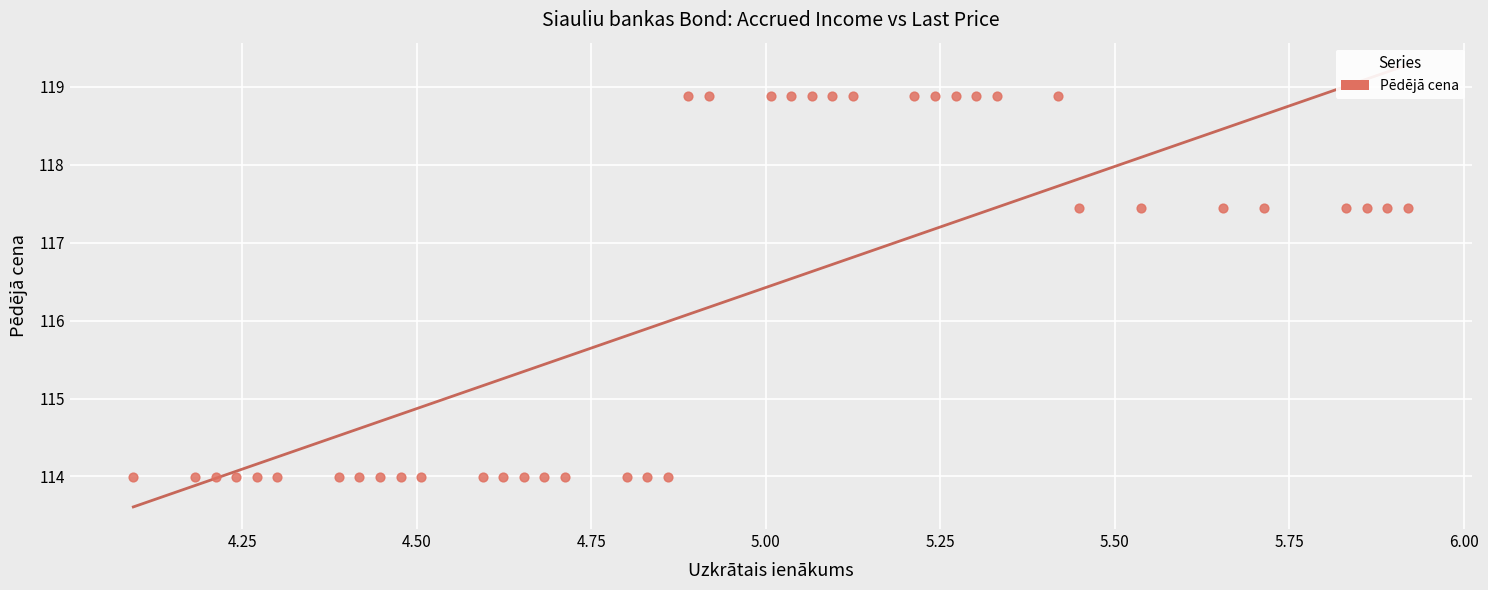

What is the range of Y values (max minus min)?

4.9